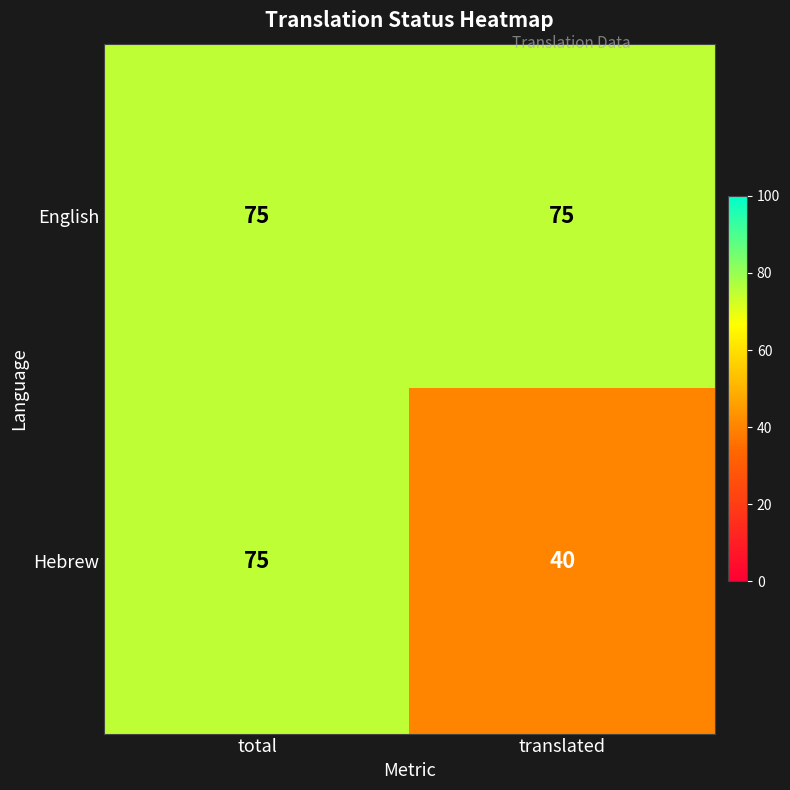

Between total and translated, which series saw the biggest shift?

Hebrew